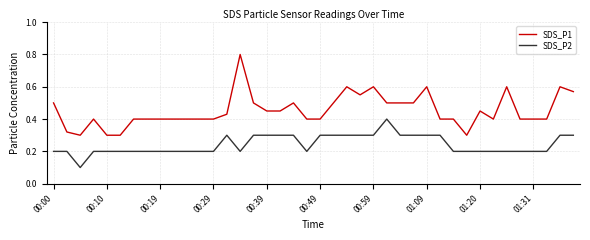

True or false: SDS_P1 and SDS_P2 cross at least once.

False